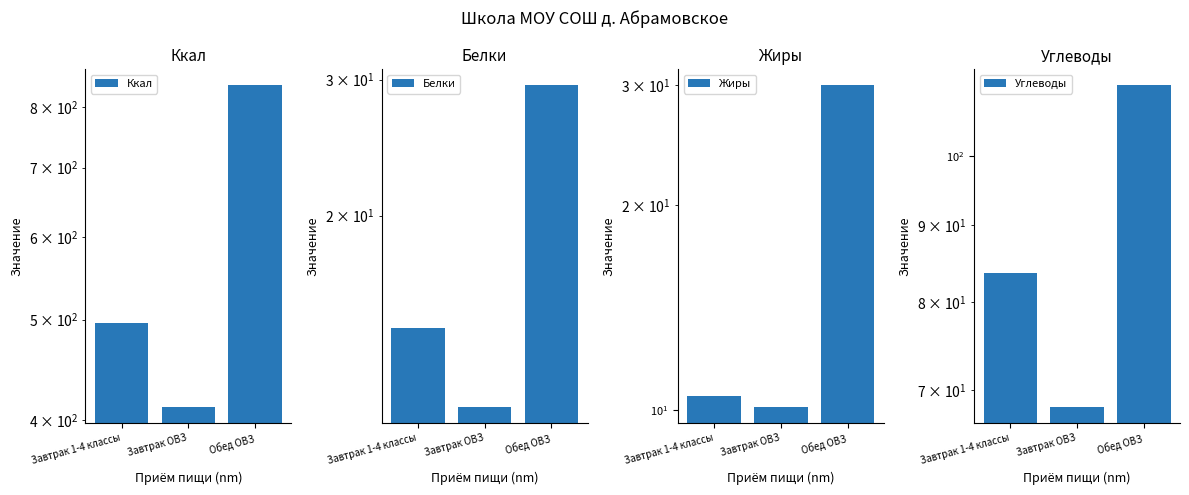

What position from the right is Обед ОВЗ?

1